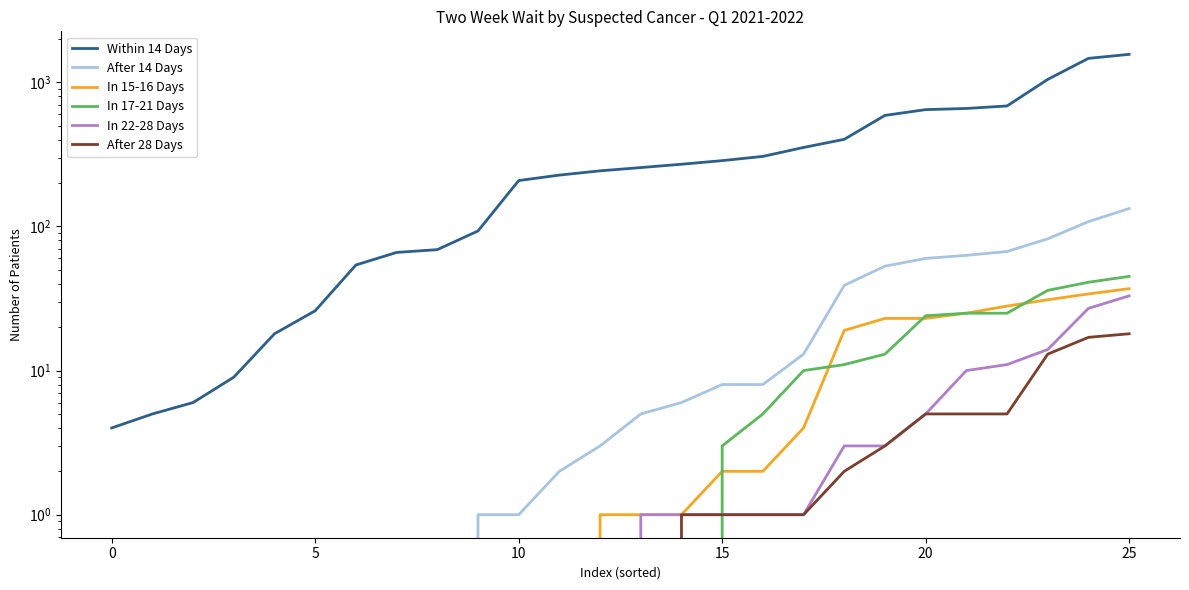

Which series has the largest total across all categories?

Within 14 Days